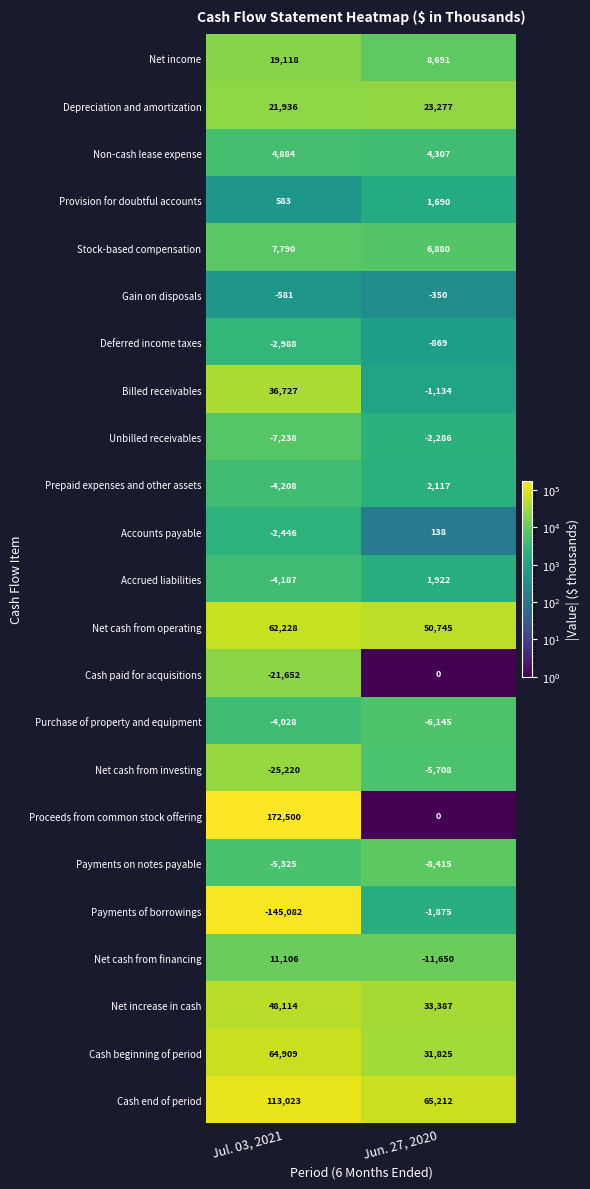

The Cash paid for acquisitions series shows -12189 at Jun. 27, 2020. True or false?

False